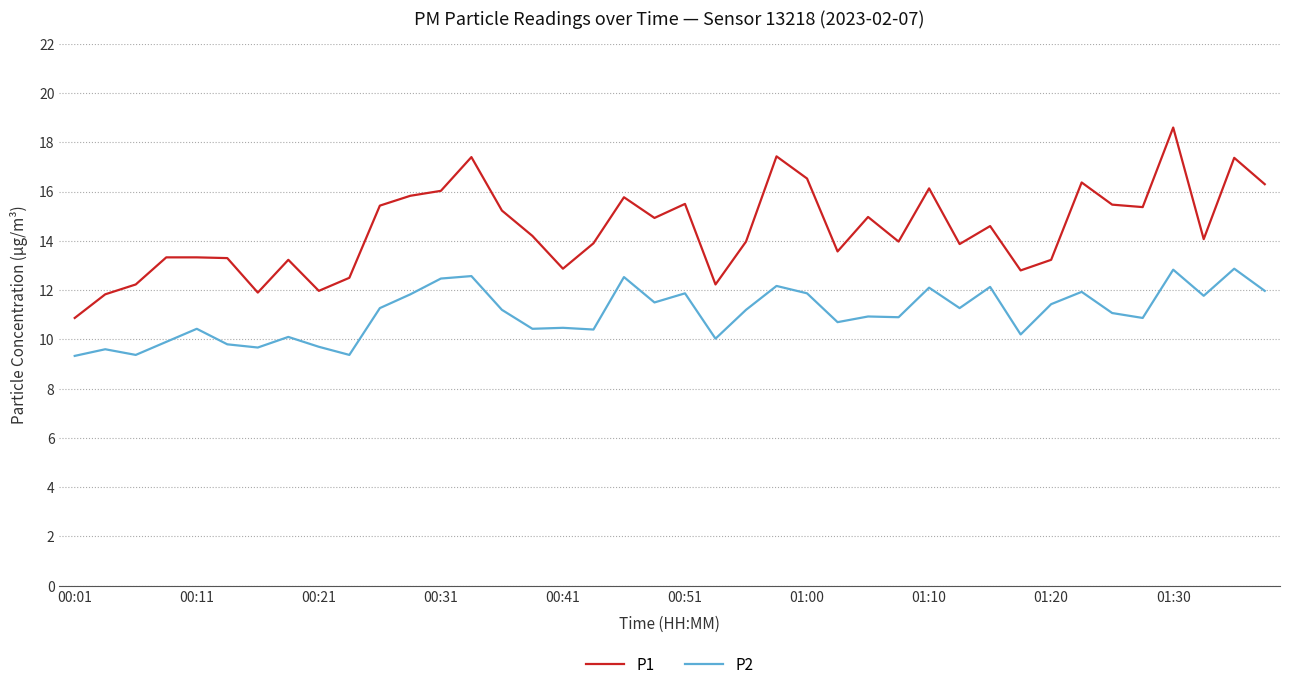

Rank the series by their average value, from highest to lowest.

P1, P2